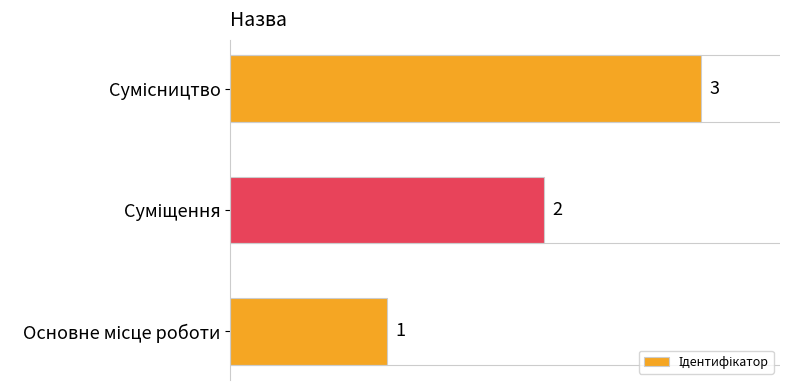

How many data points are less than 2?

1